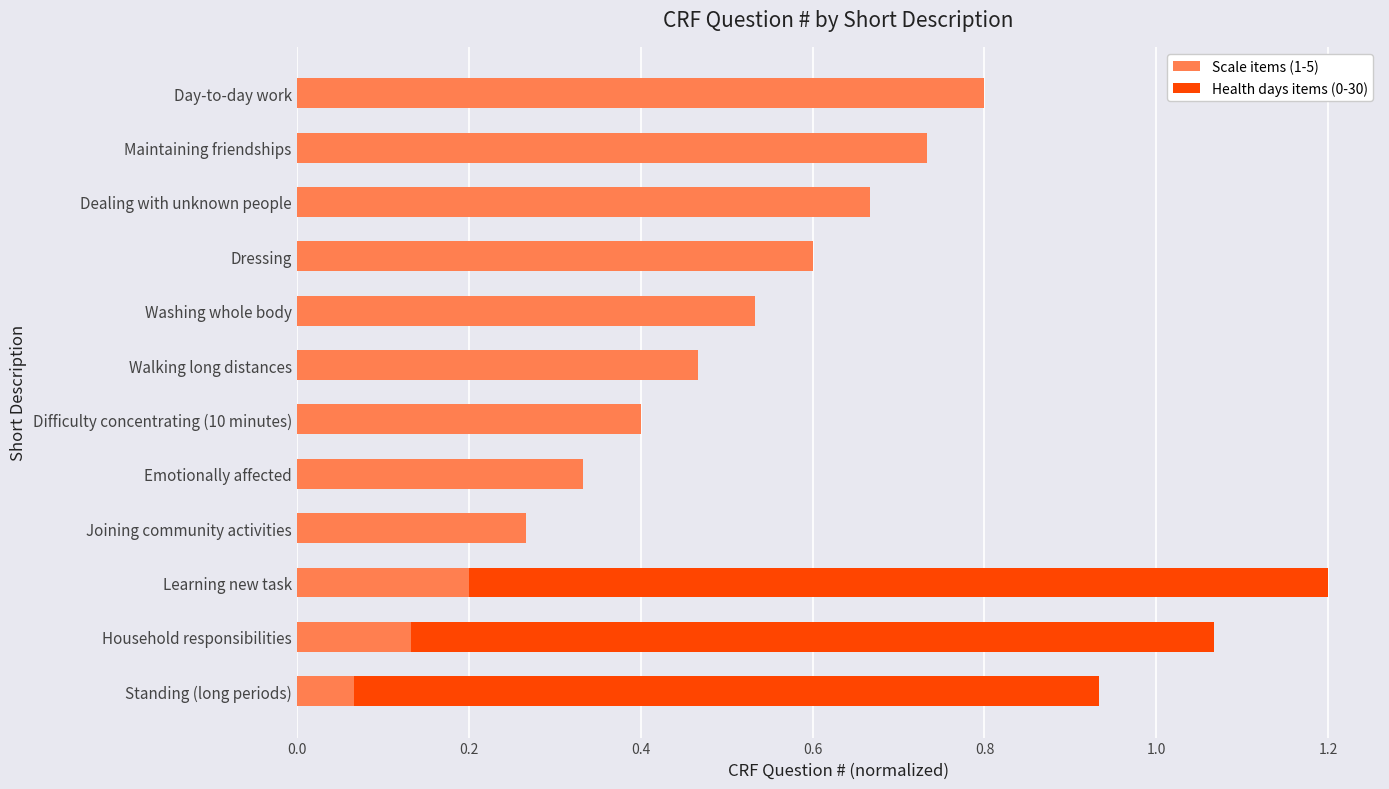

What is the sum of all Scale items (1-5) values?

5.2